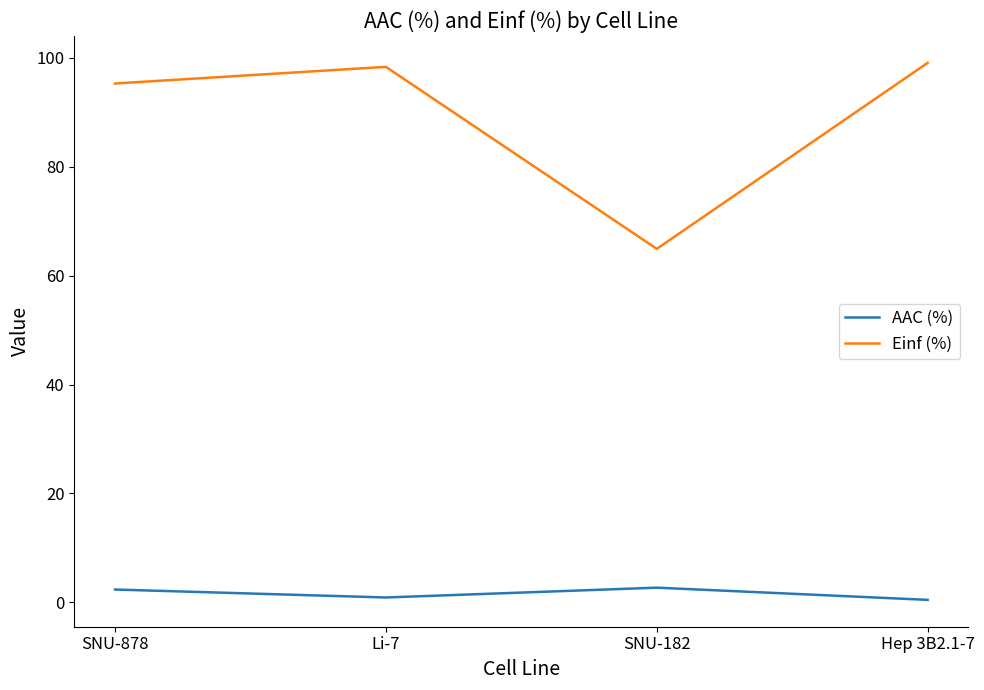

True or false: Einf (%) and AAC (%) cross at least once.

False